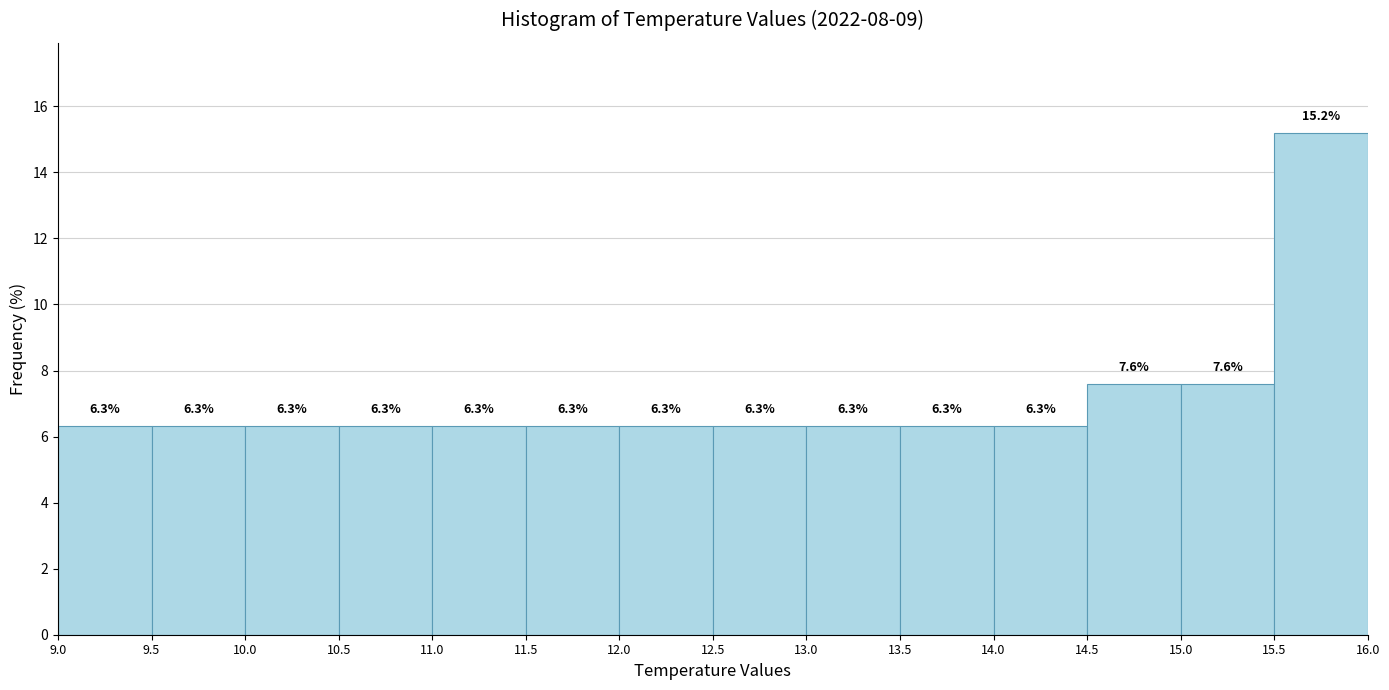

Over which range of the x-axis is the bar tallest?

15.5 to 16.0